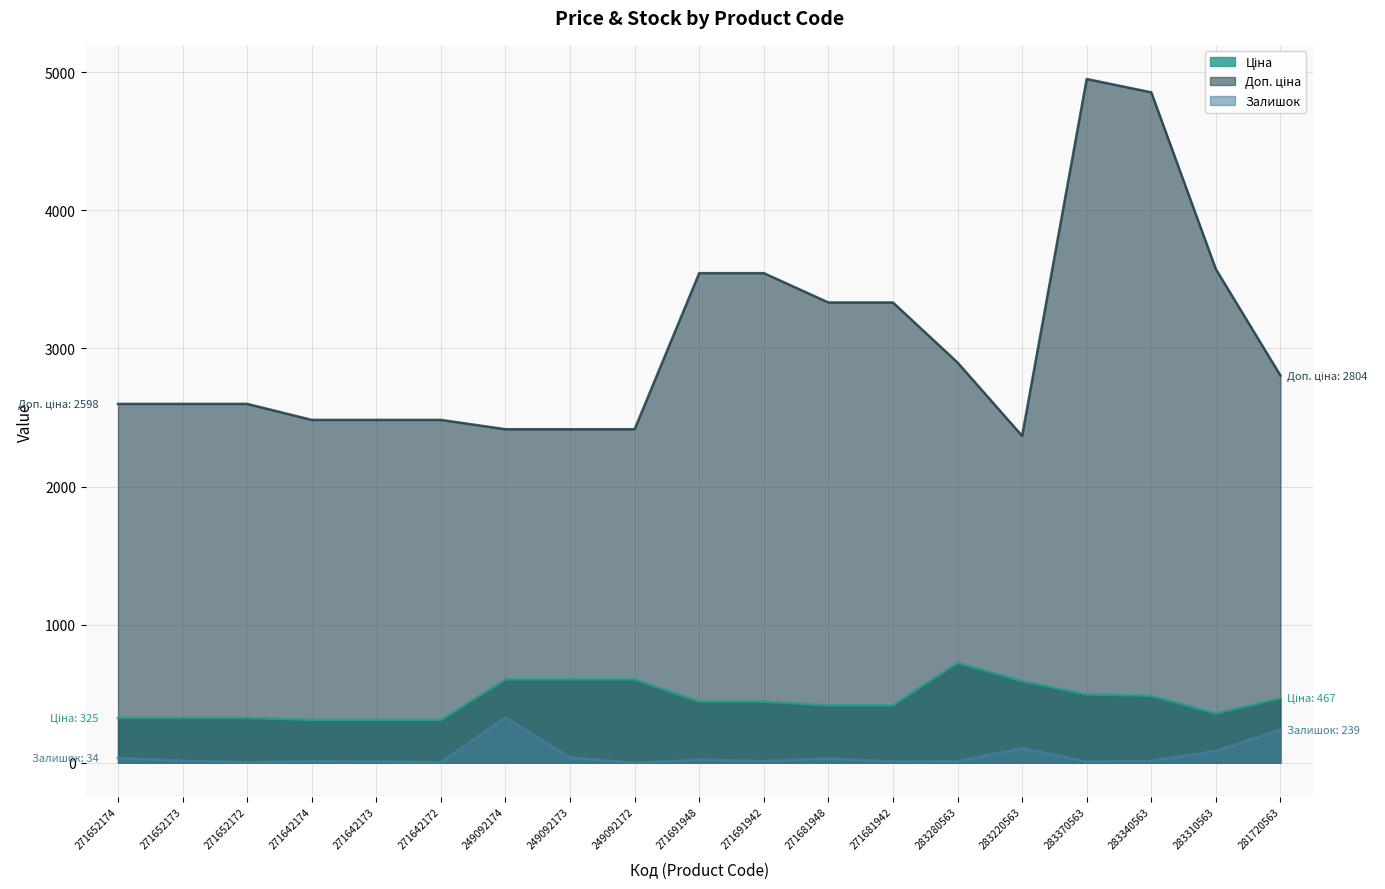

What is the label of the 16th point from the right?

271642174